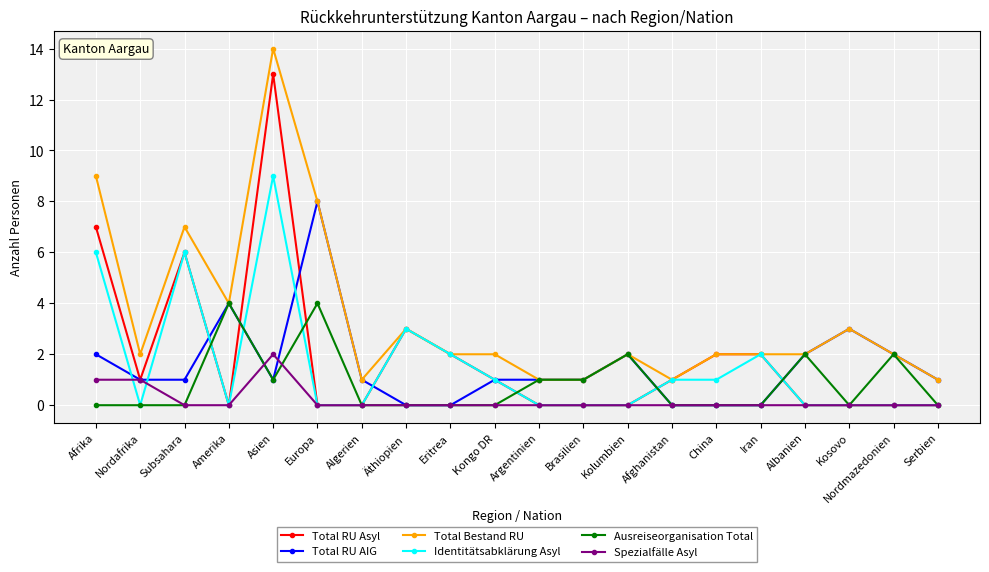

True or false: Total RU Asyl has more than 1 points higher than both neighbors.

True